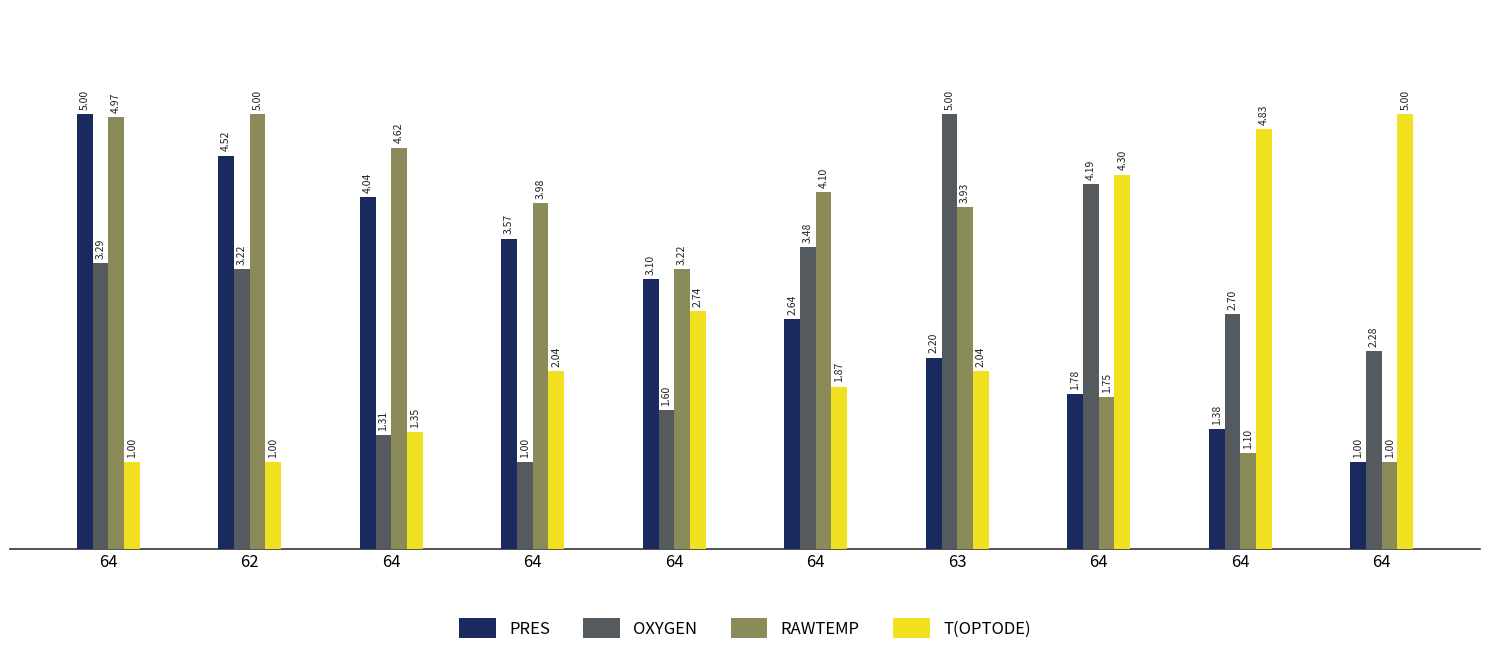

How many bars are there in total?

40